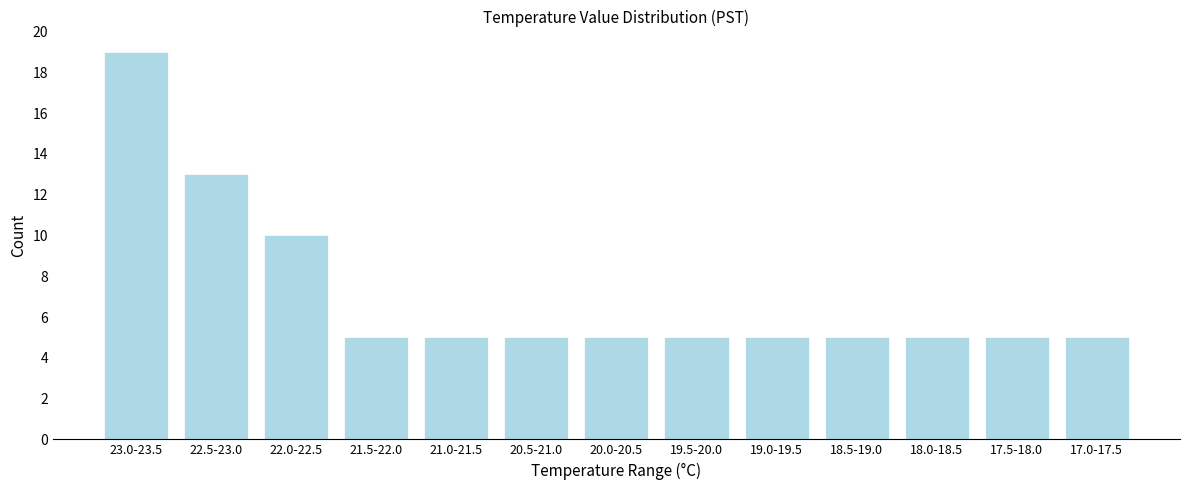

Reading left to right, extract all data points from this chart.

19	13	10	5	5	5	5	5	5	5	5	5	5